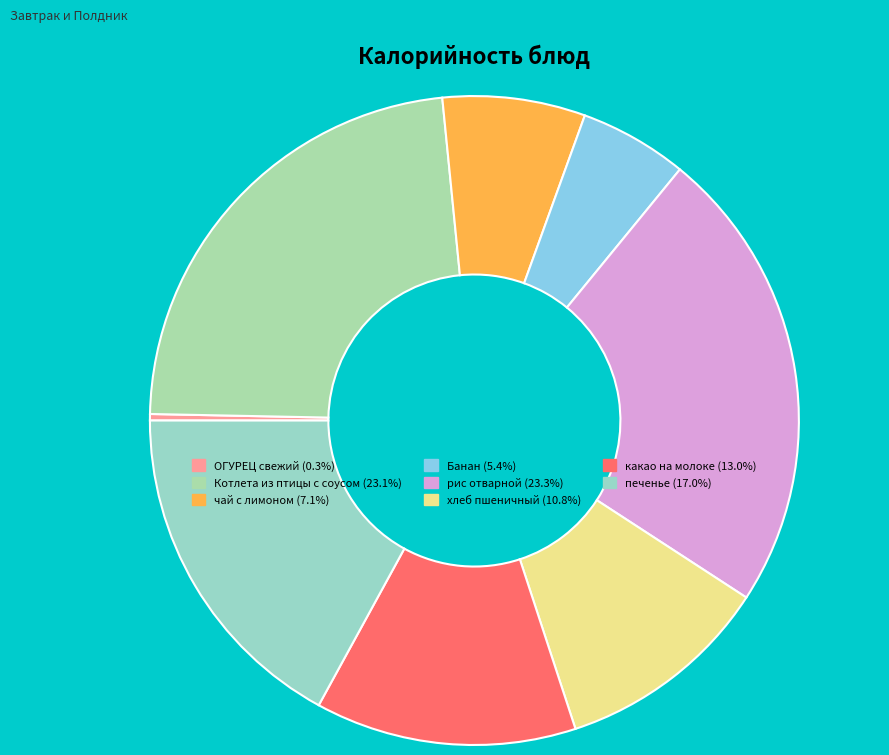

How many slices are in this pie chart?

8